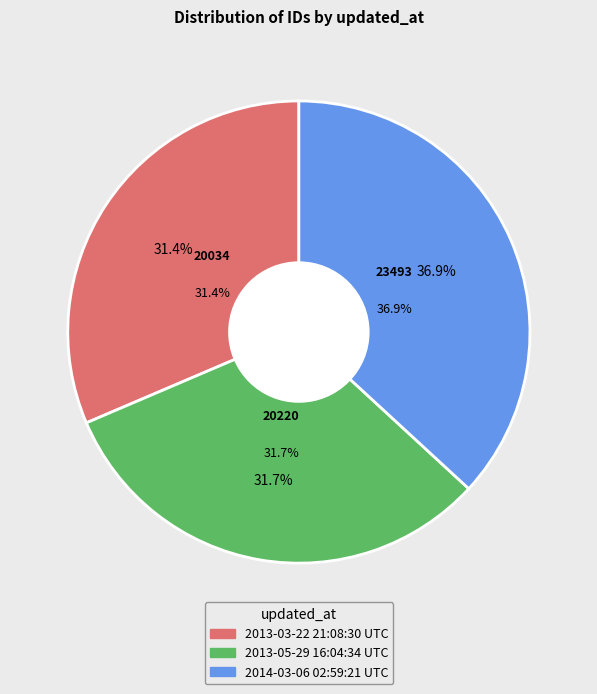

Does 2013-03-22 21:08:30 UTC account for over 50% of the chart?

No